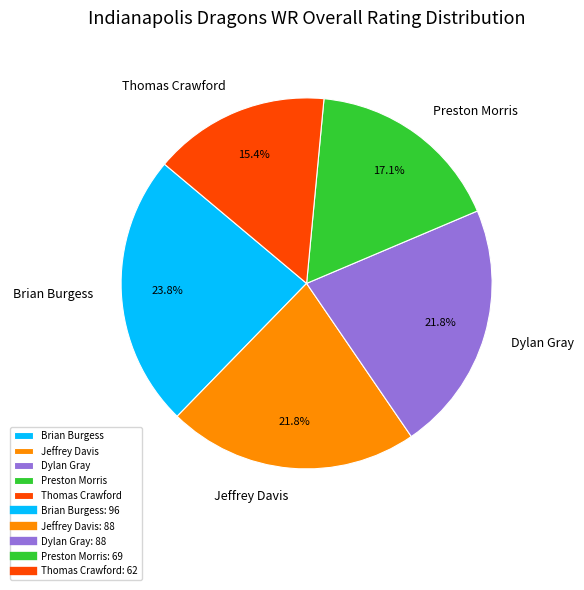

Is it true that Brian Burgess is 24% of the pie?

True